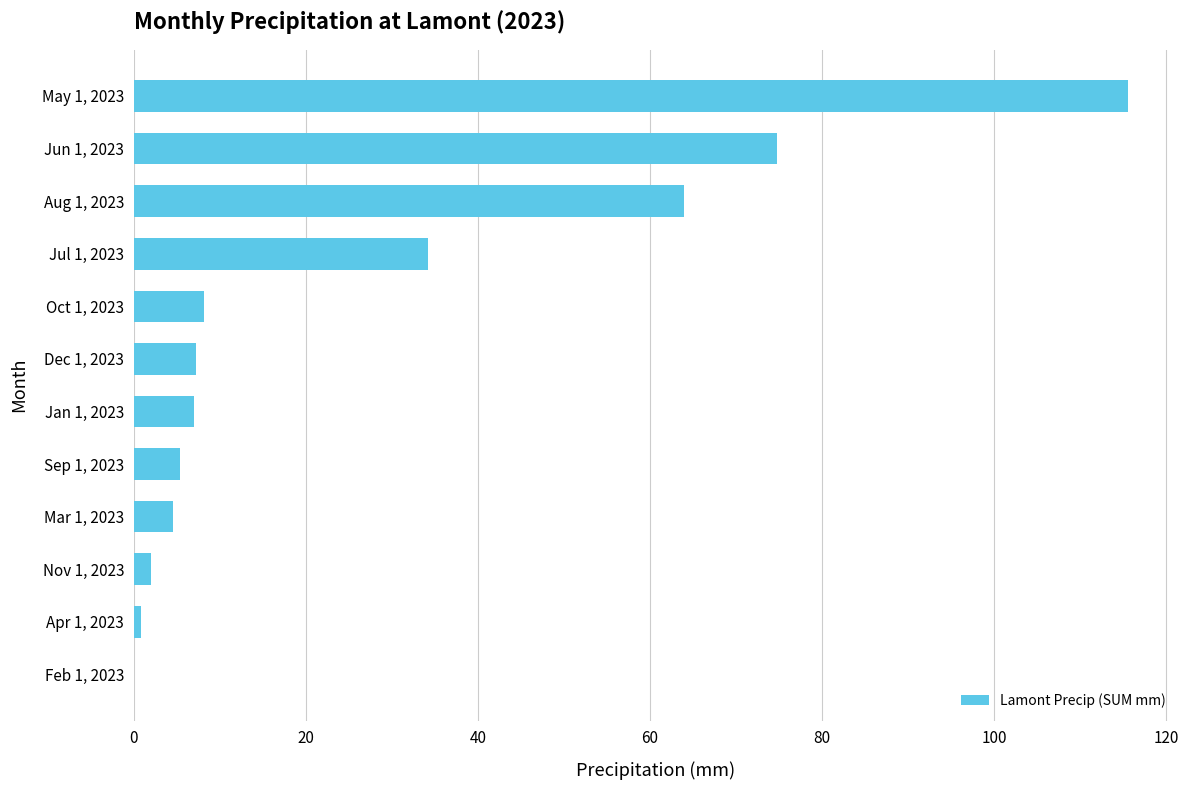

Is it true that the value at Mar 1, 2023 is 4.6?

True